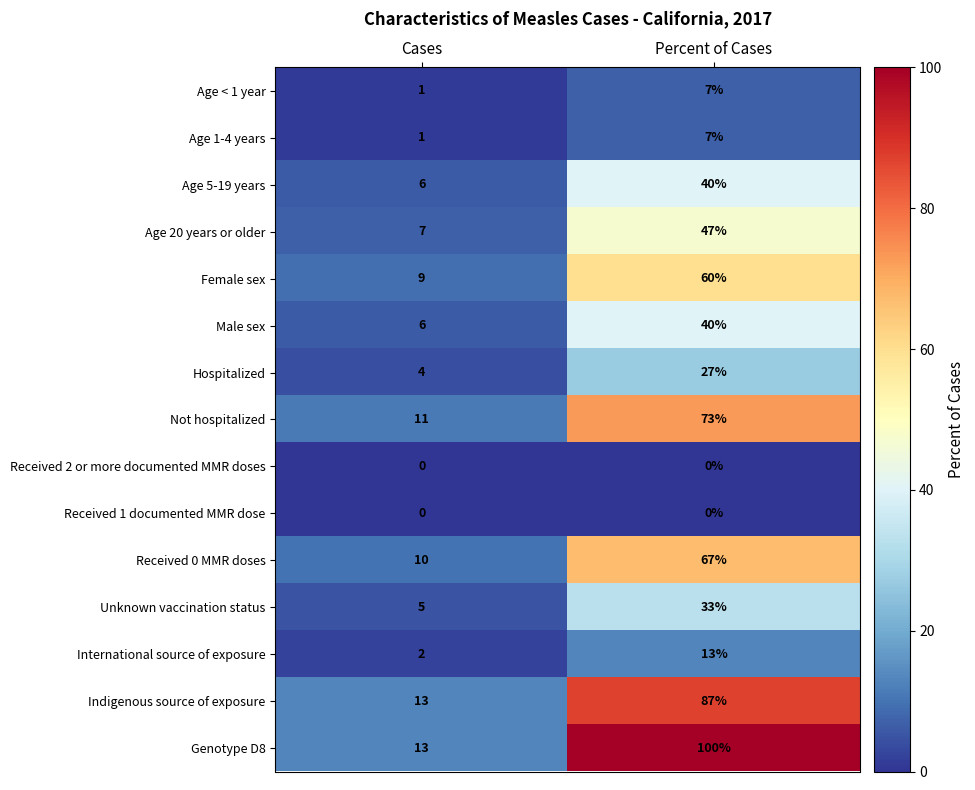

List the labels in order of Genotype D8 value, largest first.

Percent of Cases, Cases